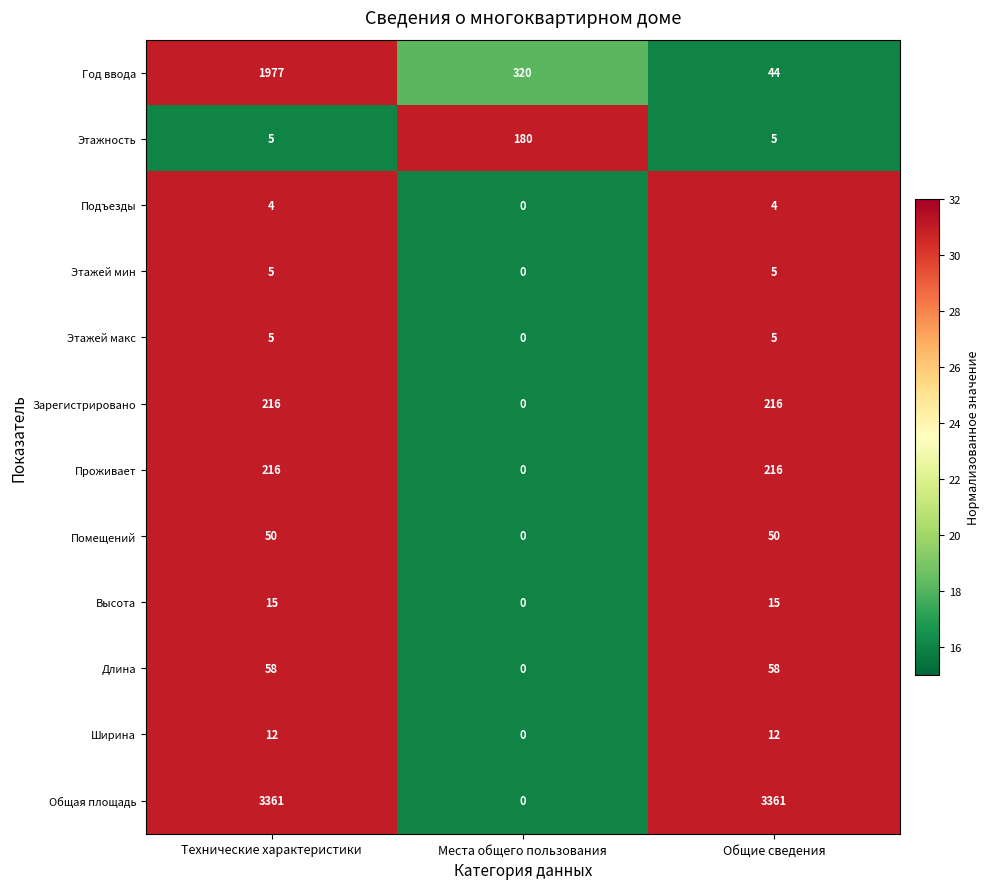

Between Технические характеристики and Места общего пользования, which series saw the biggest shift?

Общая площадь